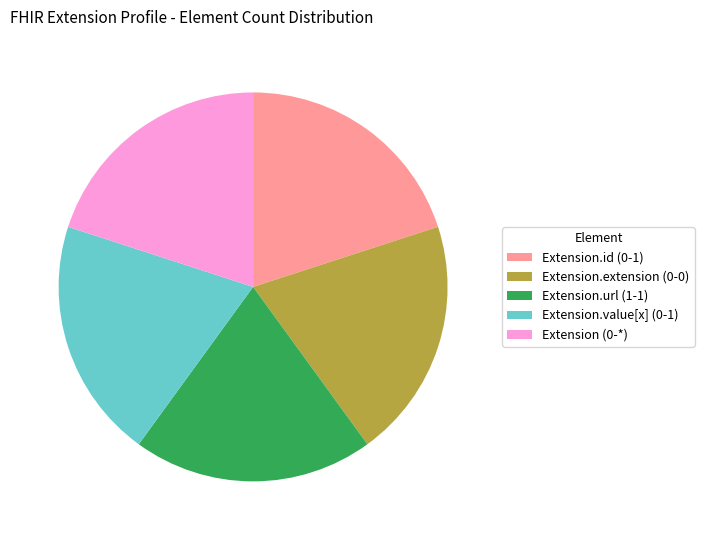

The Extension.value[x] (0-1) slice represents 20% of the pie. True or false?

True